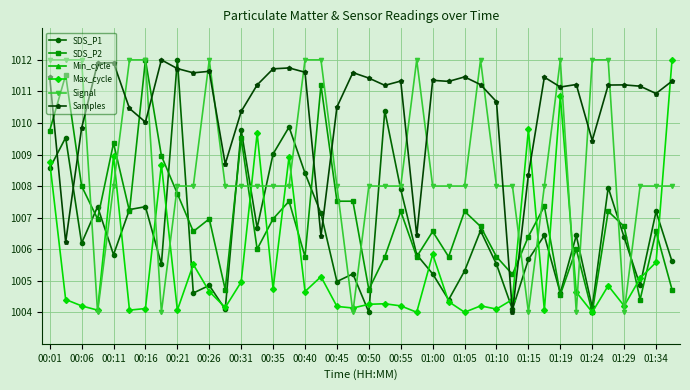

What is the maximum value for SDS_P2?

1012.0